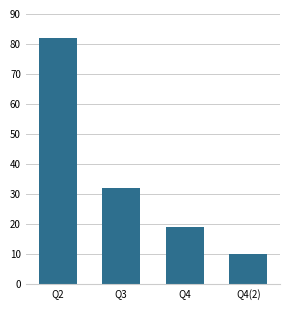

The value at Q4(2) is 10. True or false?

True